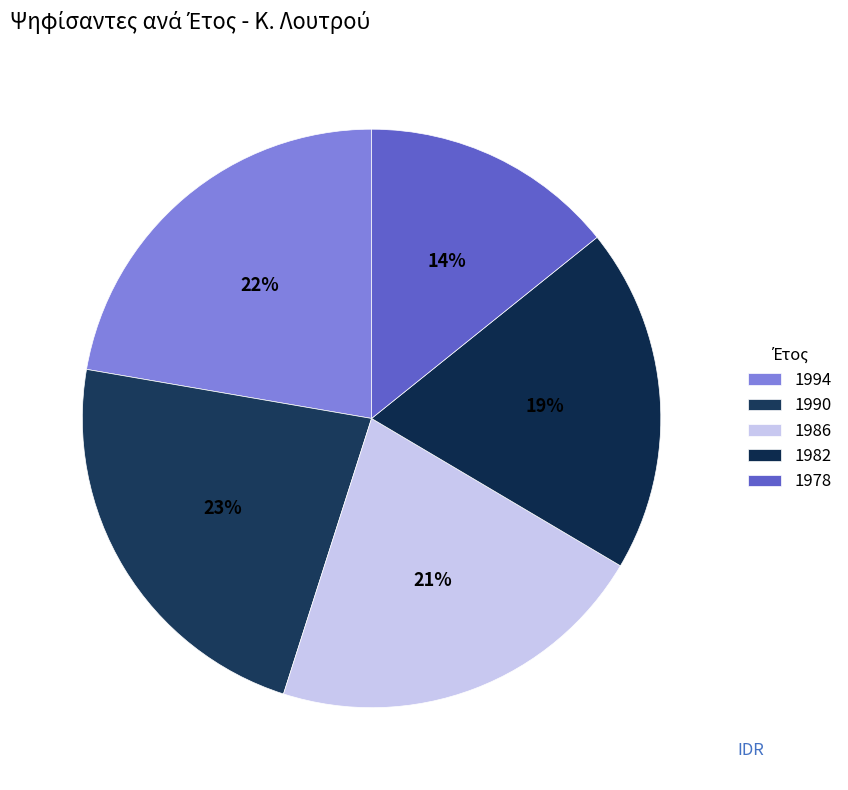

Does any single category account for the majority?

No